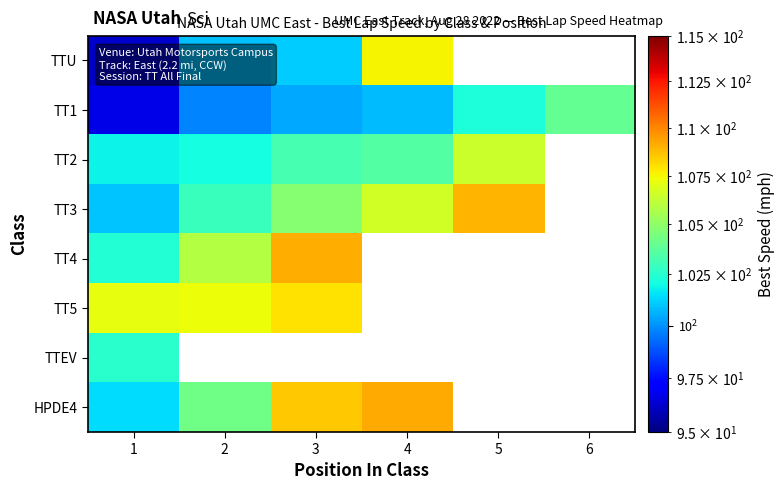

Rank the series by their maximum value, from lowest to highest.

TTEV, TT1, TT2, TTU, TT5, TT3, TT4, HPDE4